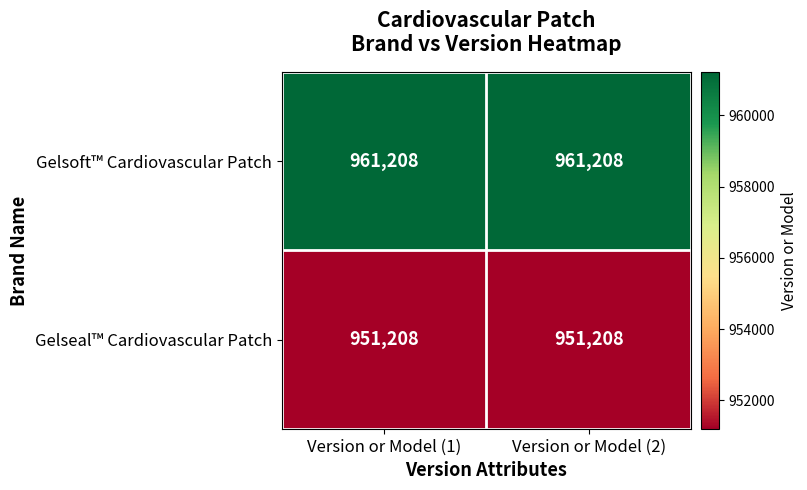

What is the sum of all Gelseal™ Cardiovascular Patch values?

1902416